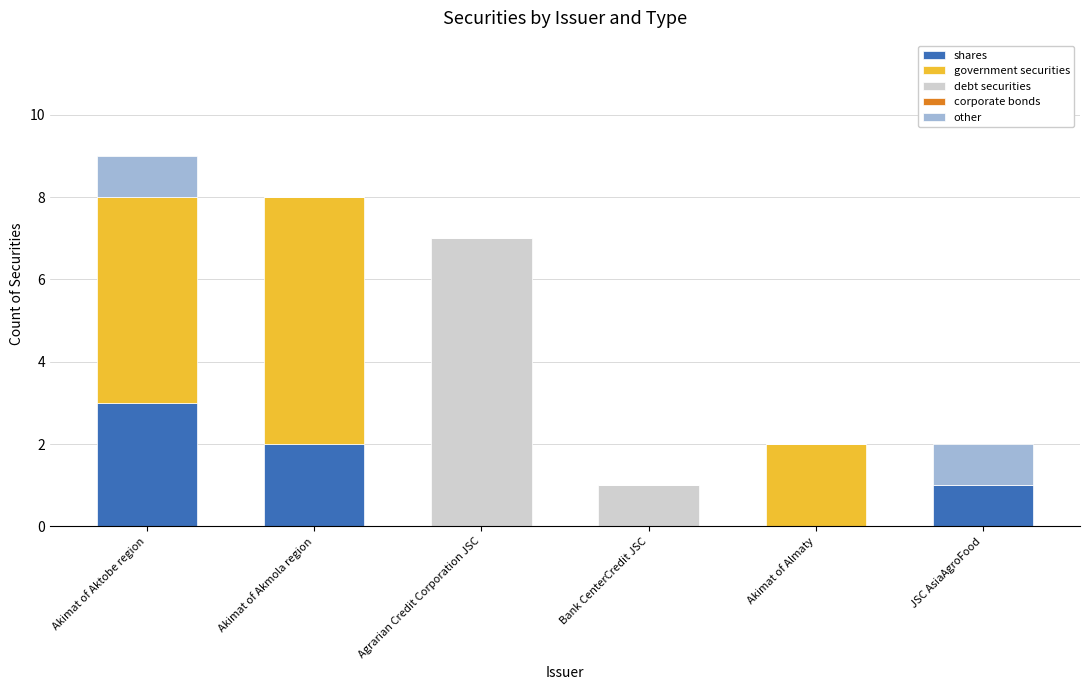

How many distinct data groups are displayed?

4